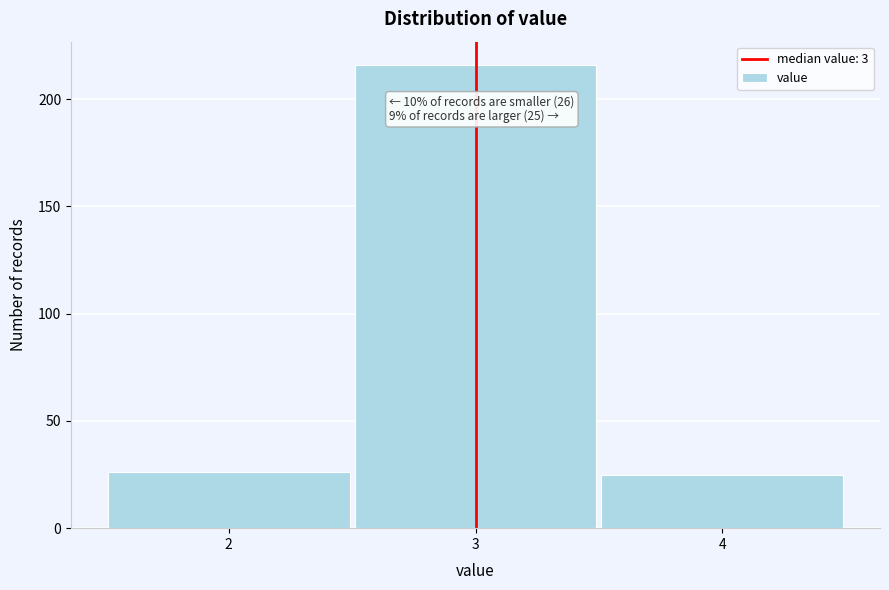

Which range on the x-axis has the tallest bar?

2.5 to 3.5